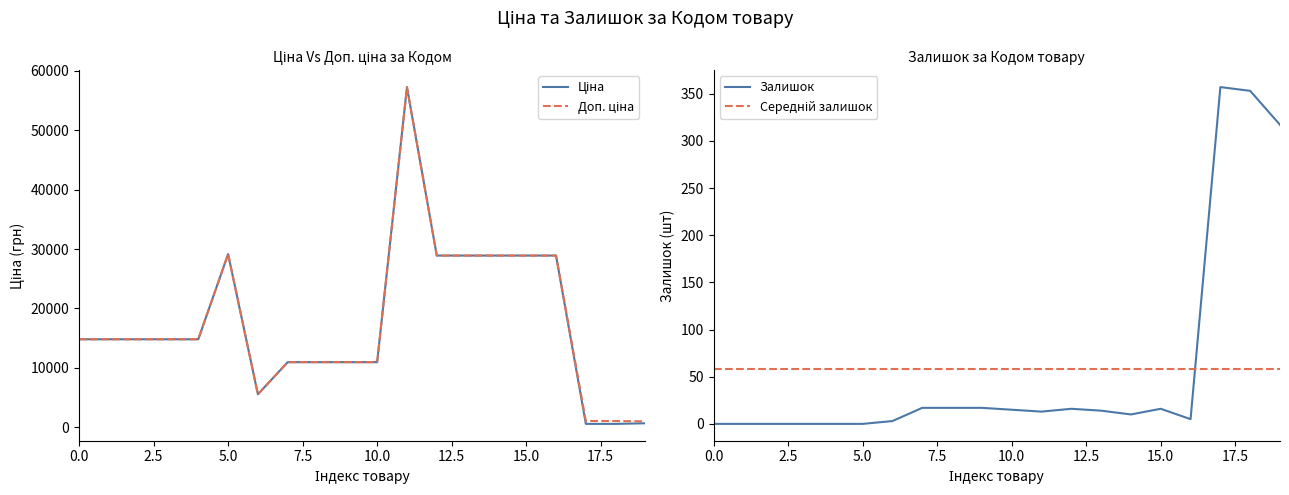

What are all the series names shown in the legend?

Ціна, Доп. ціна, Залишок, Середній залишок